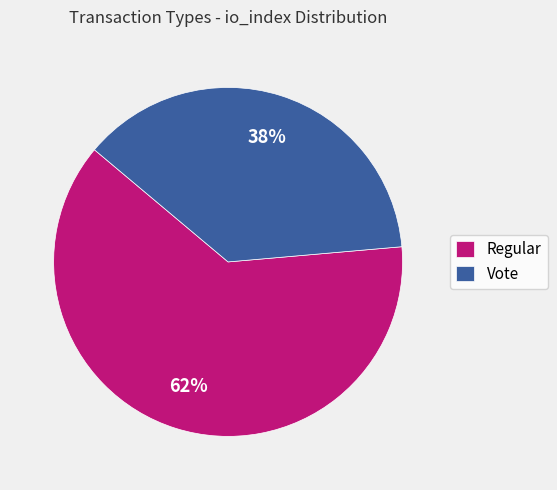

To the nearest percent, what is the combined percentage of Vote and Regular?

100%